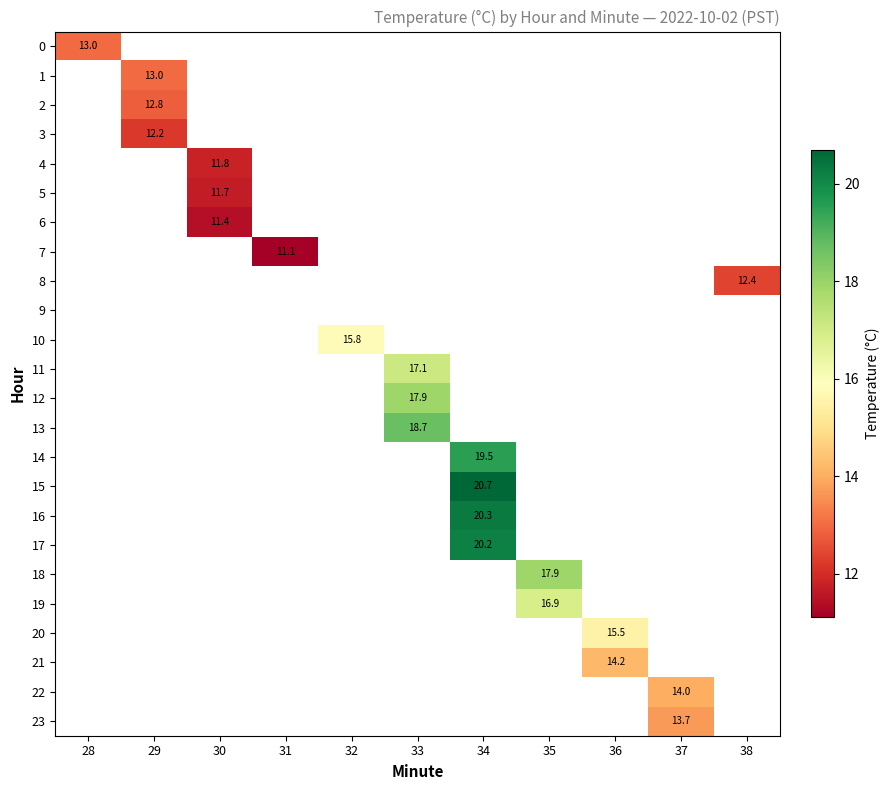

True or false: 3 has a value of 12.2 at 29.

True